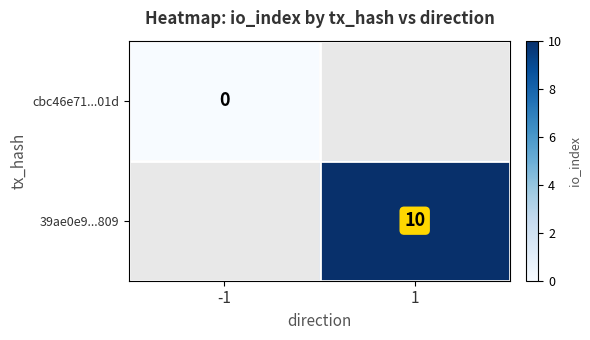

At how many categories does at least one series exceed 4?

1